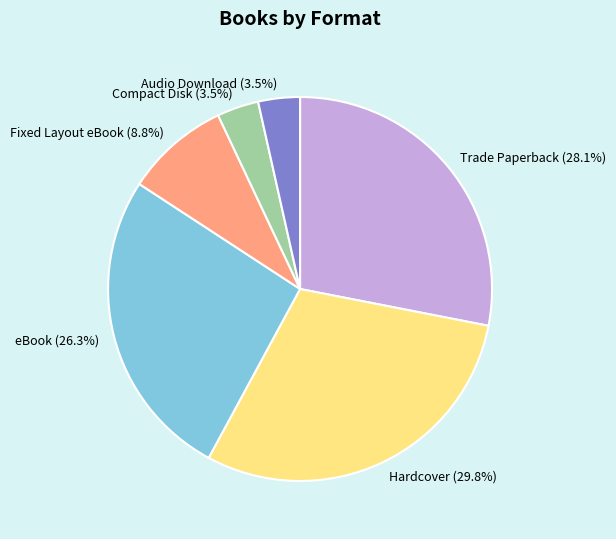

Is the sum of Compact Disk and Trade Paperback greater than half?

No